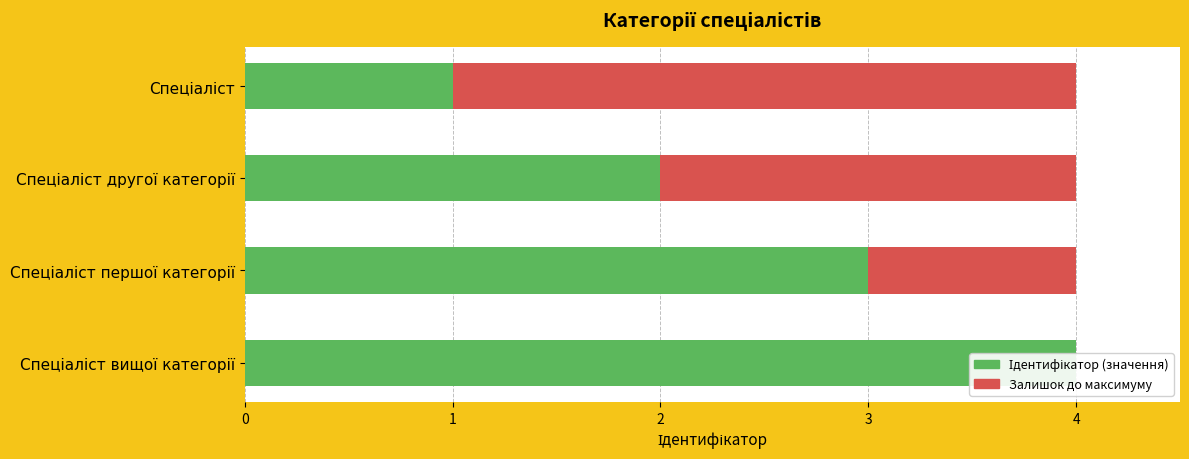

Count the number of categories in the chart.

4